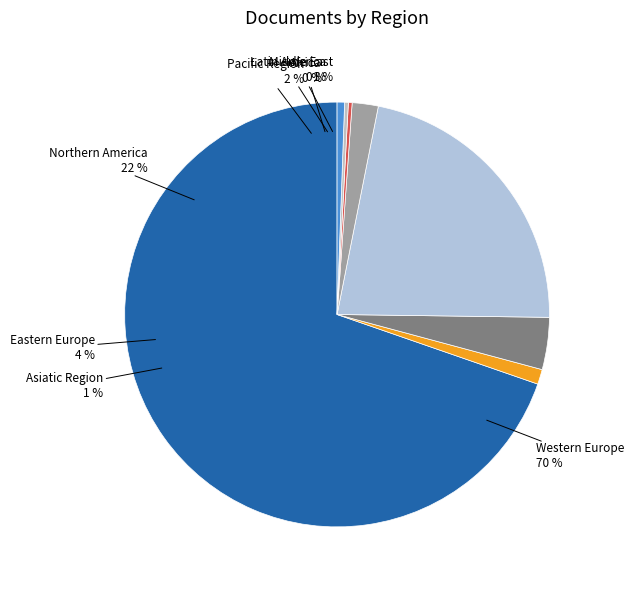

Count the number of slices in the pie.

8